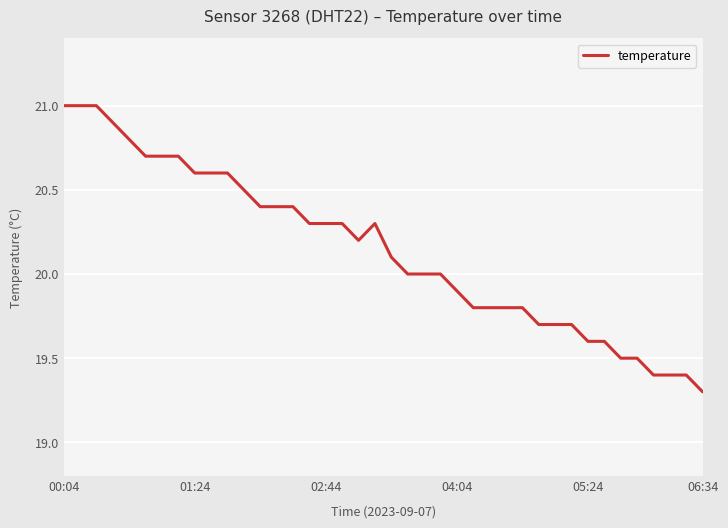

What is the difference between the maximum and minimum values?

1.7